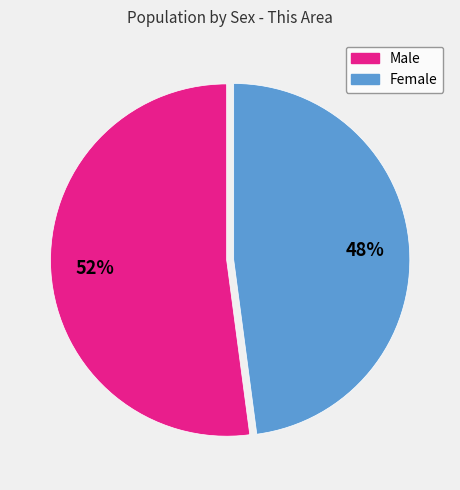

Which category has the biggest portion of the pie?

Male